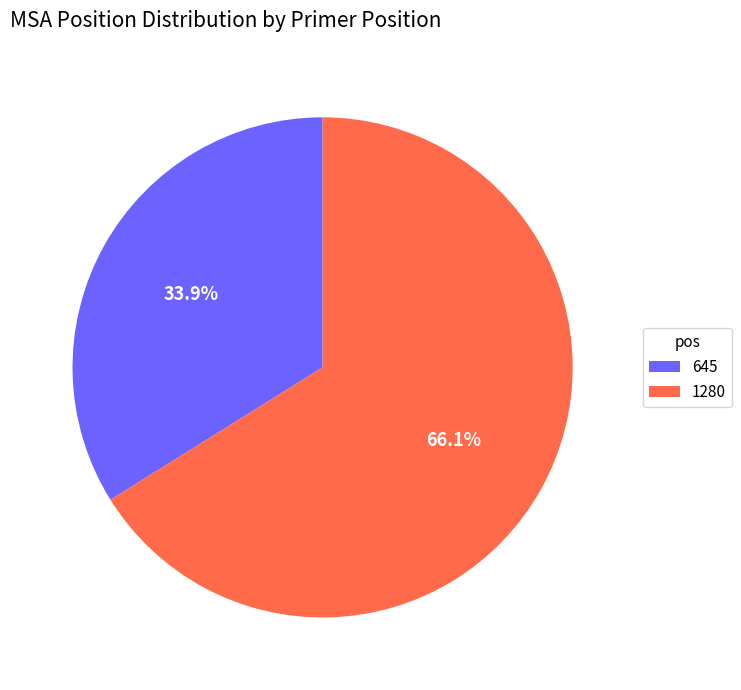

How many segments does this pie chart have?

2